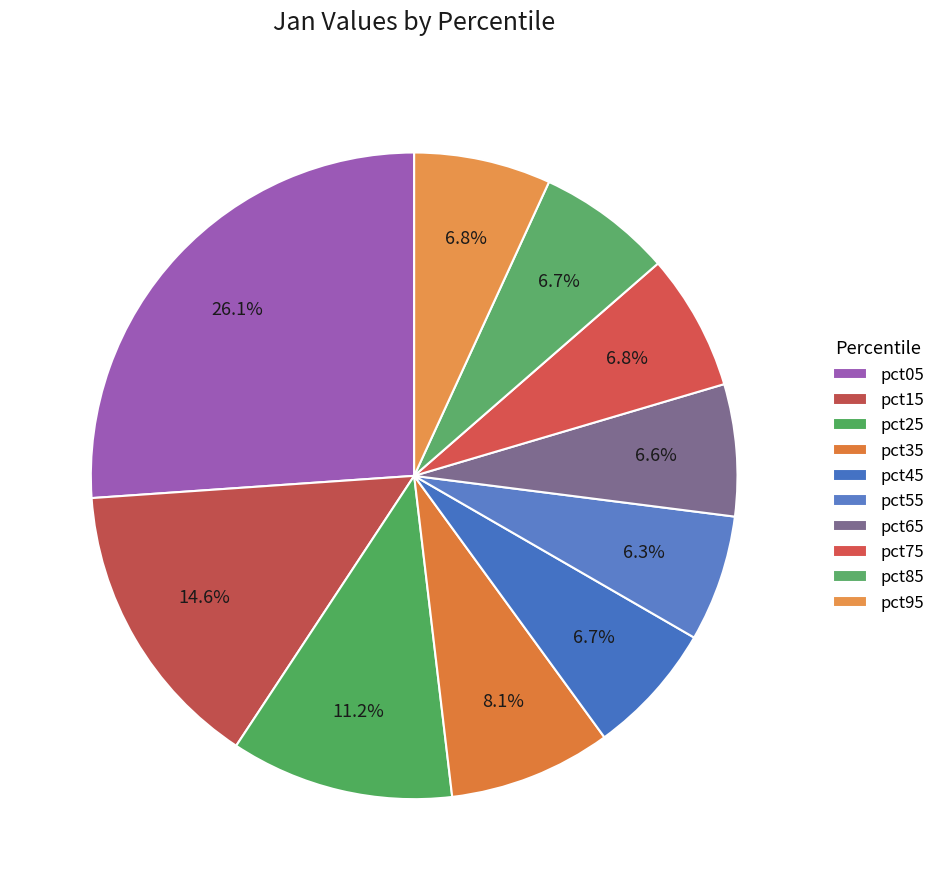

Does any single category account for the majority?

No